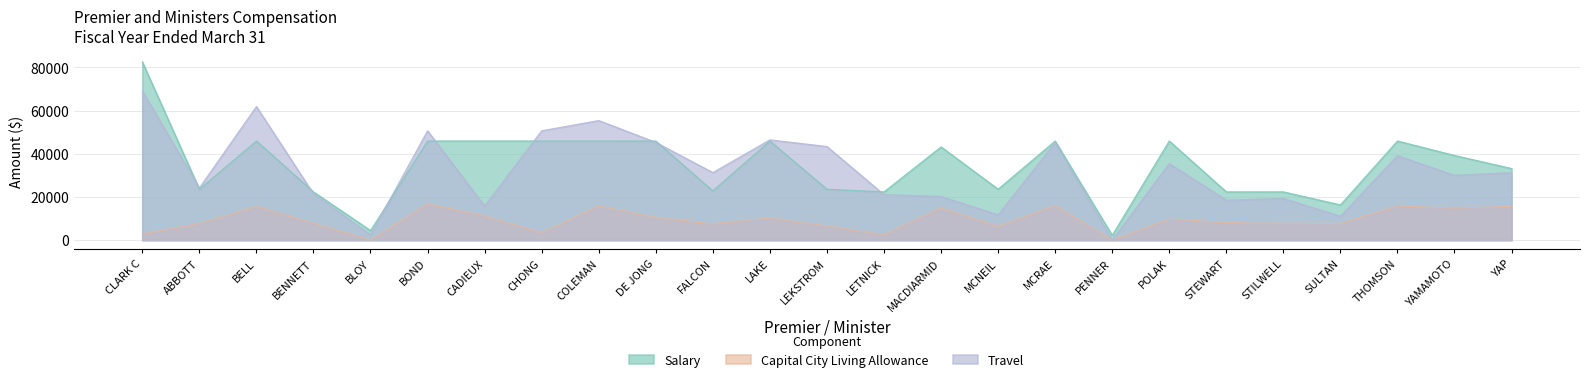

Read the Travel value at YAMAMOTO, to the nearest 10.

30010